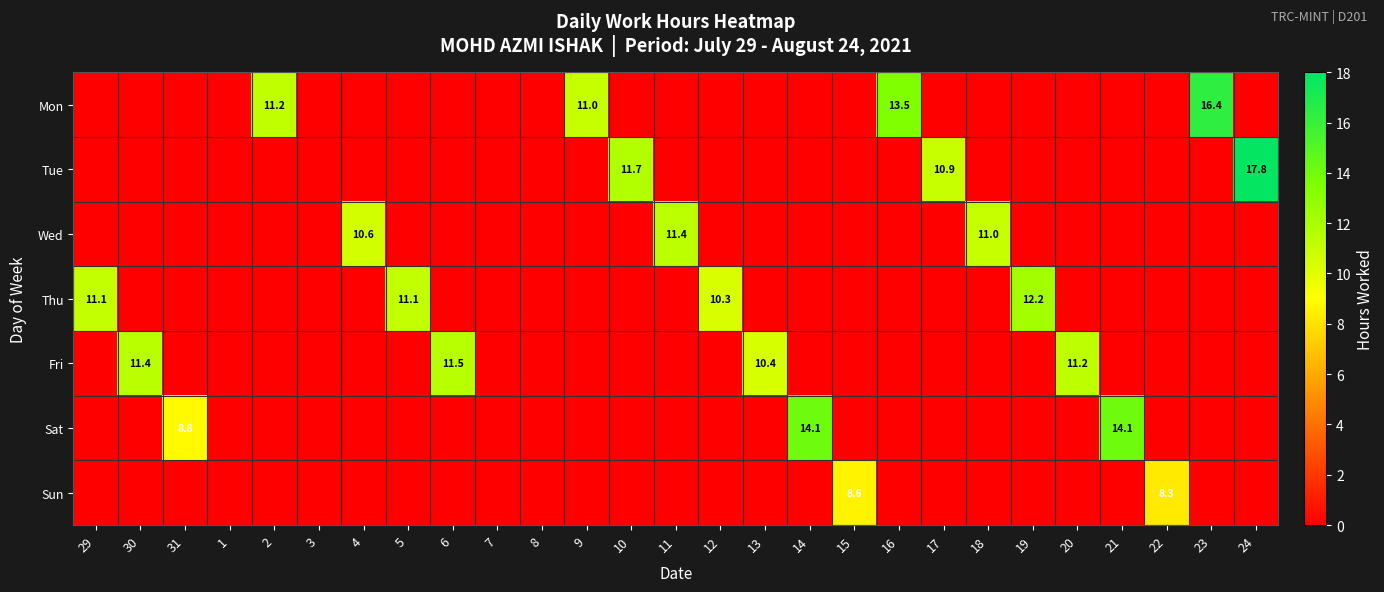

True or false: Thu has a value of 10.3 at 12.

True